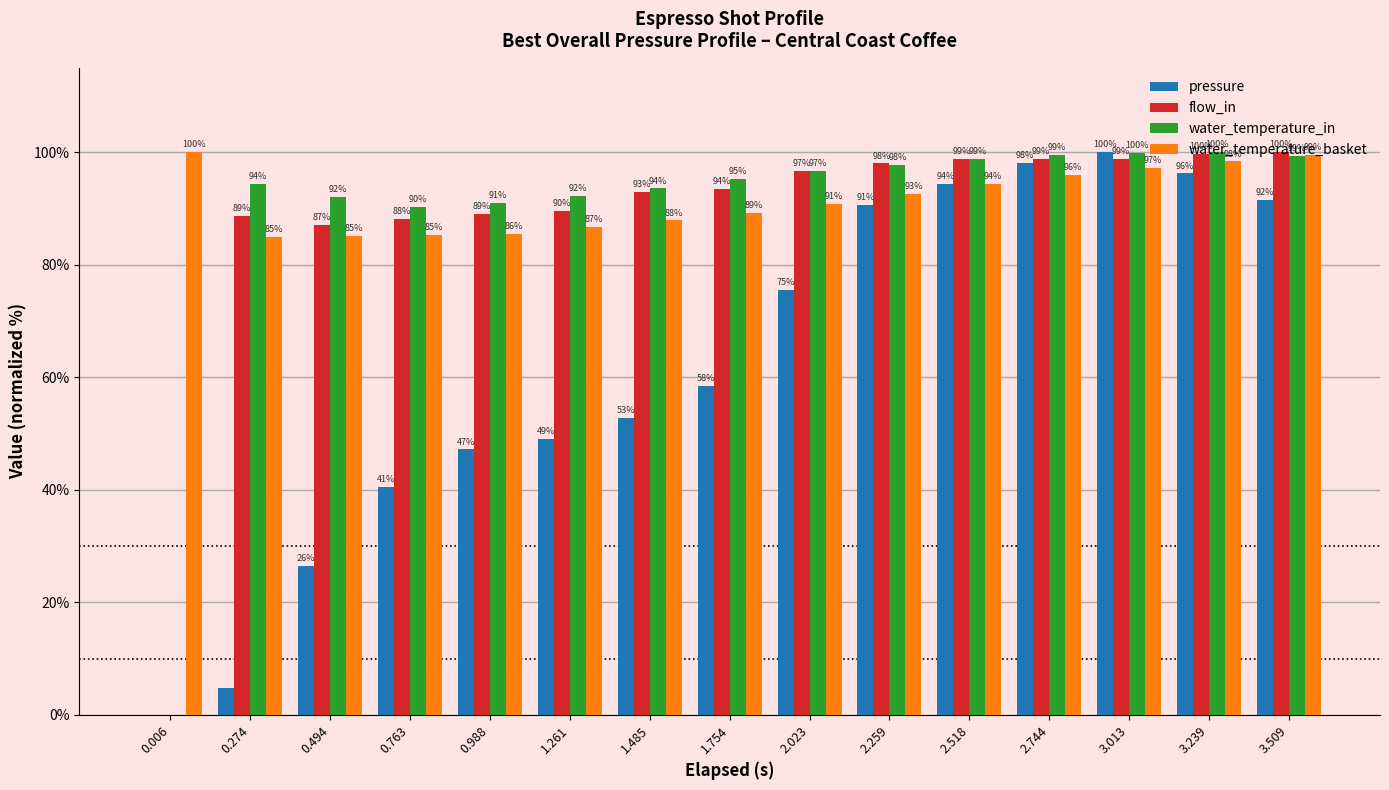

What is the highest value of the water_temperature_in series?

100.0